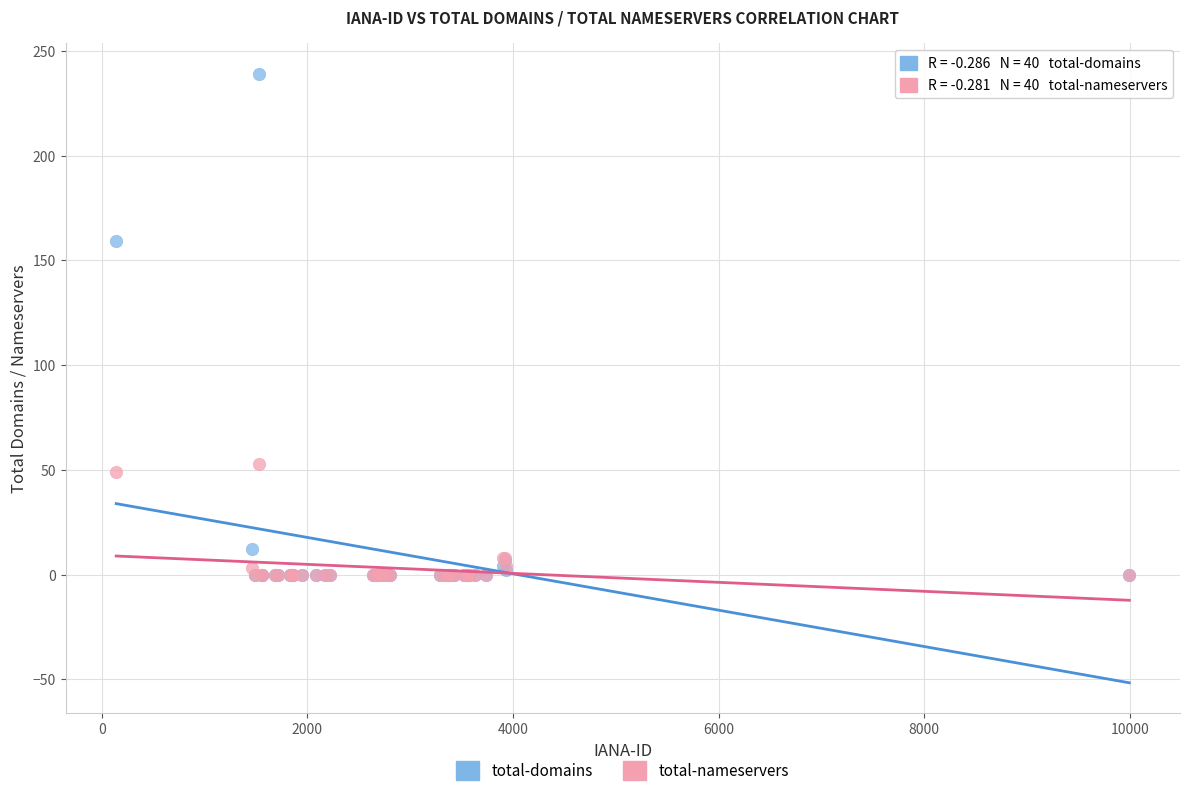

Which series reaches the maximum Y coordinate?

total-domains